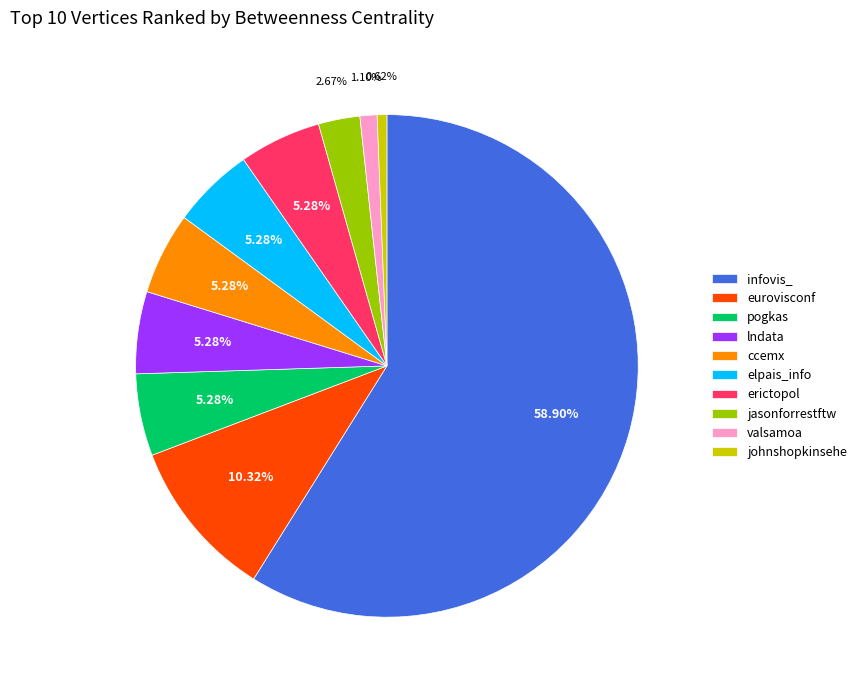

How many segments does this pie chart have?

10